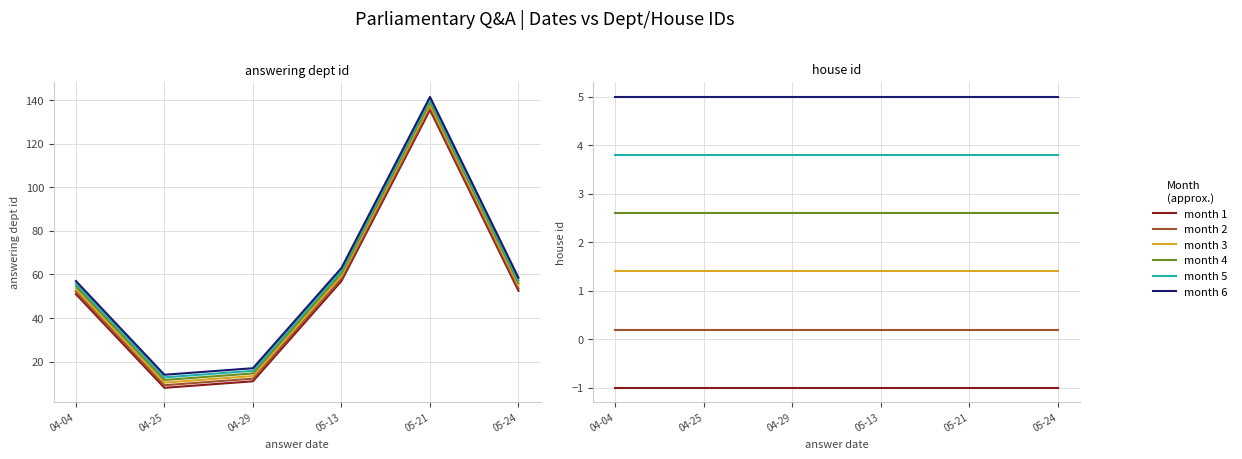

What is the minimum value shown in the chart?

-1.0